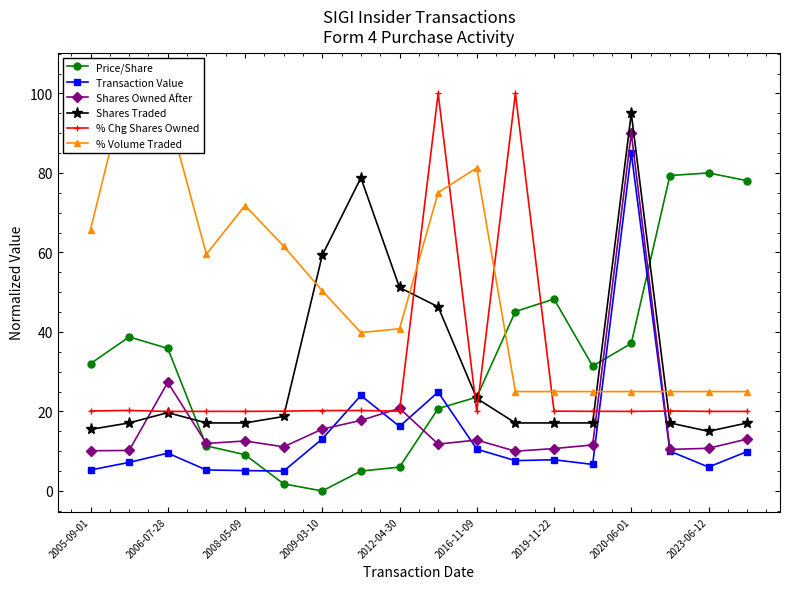

What is the difference between the highest and lowest values at 15?

69.3